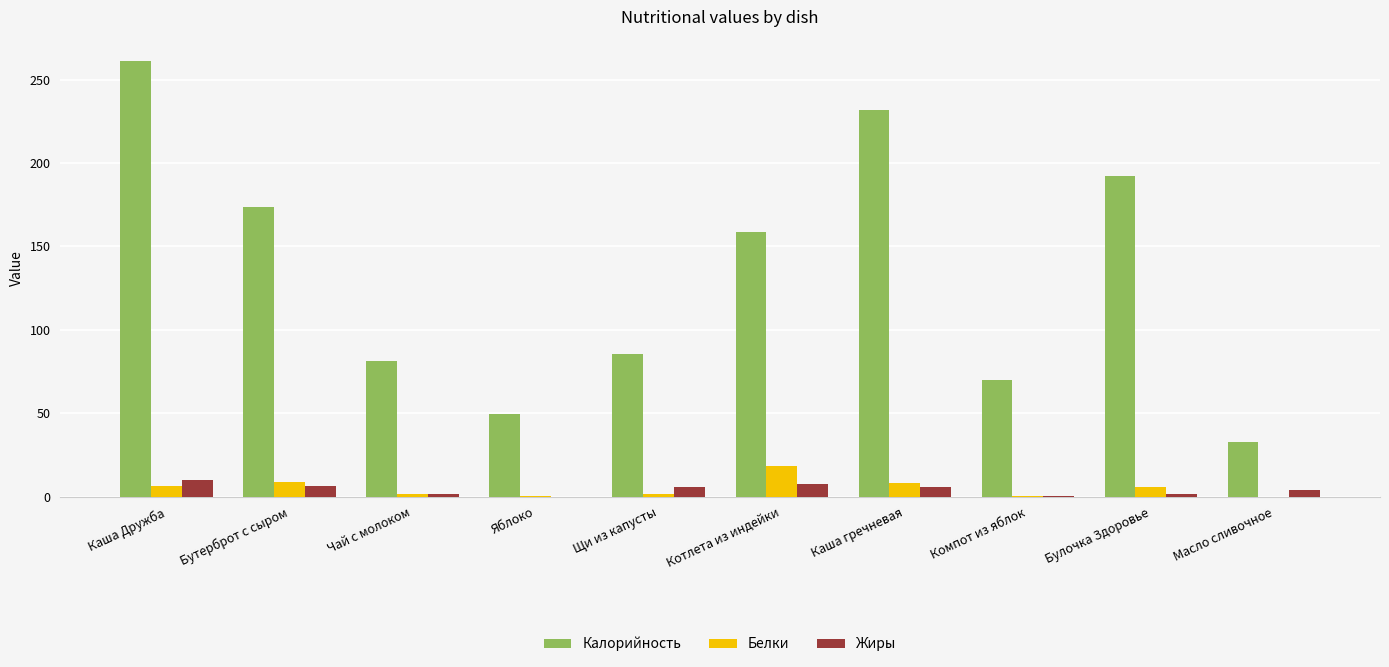

The Калорийность series shows 49.8 at Яблоко. True or false?

True